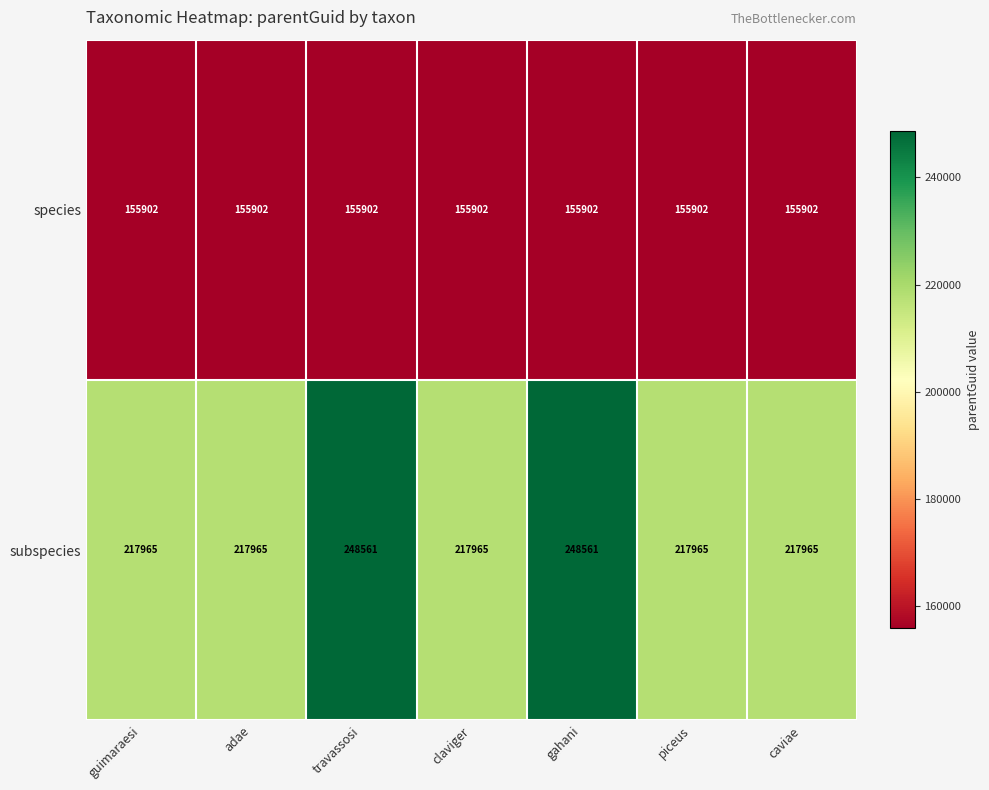

Rank the series by their maximum value, from lowest to highest.

species, subspecies